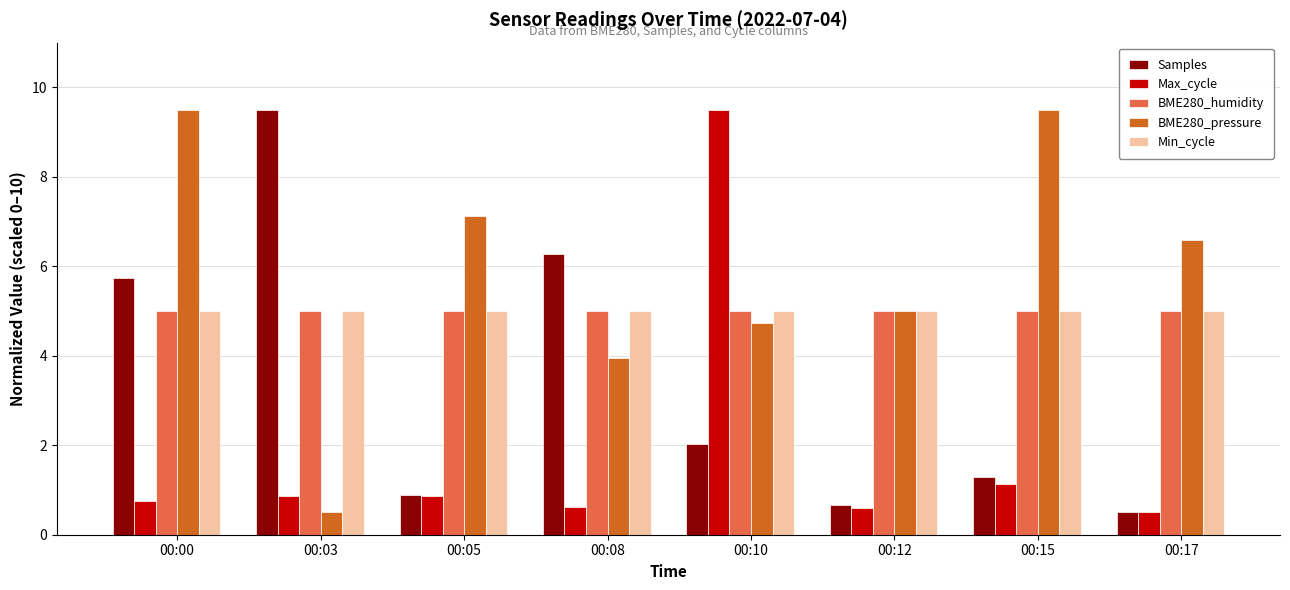

At how many categories does at least one series exceed 1?

8